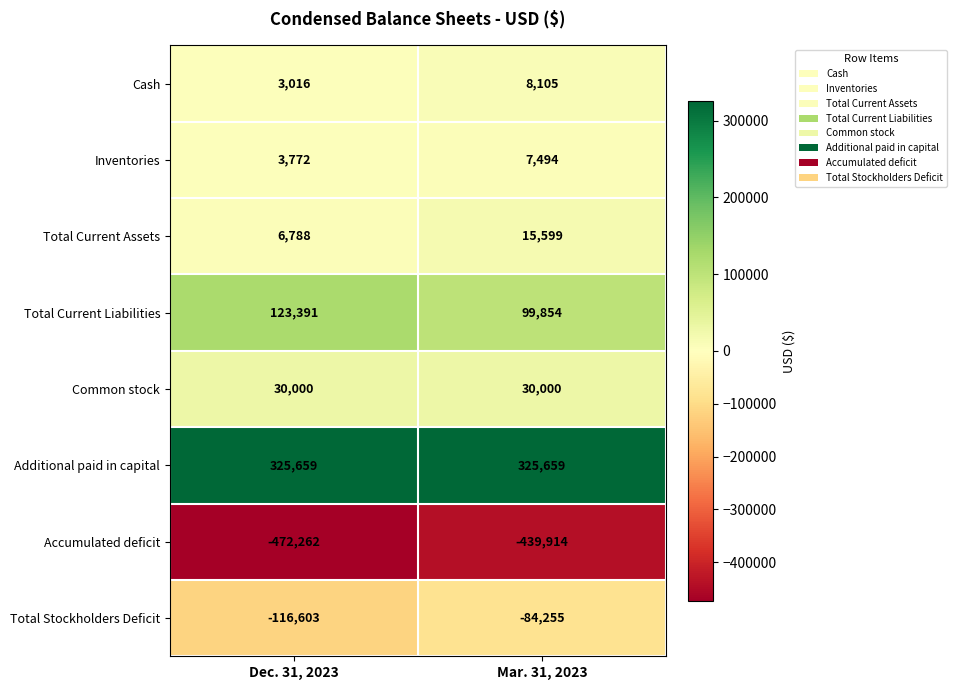

Which category has the lowest value across all series?

Dec. 31, 2023